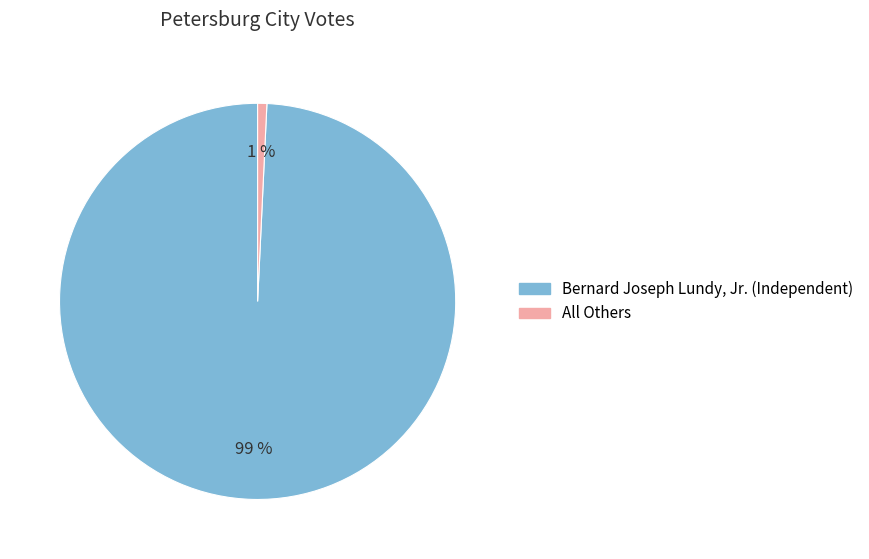

Is it true that All Others is 15% of the pie?

False